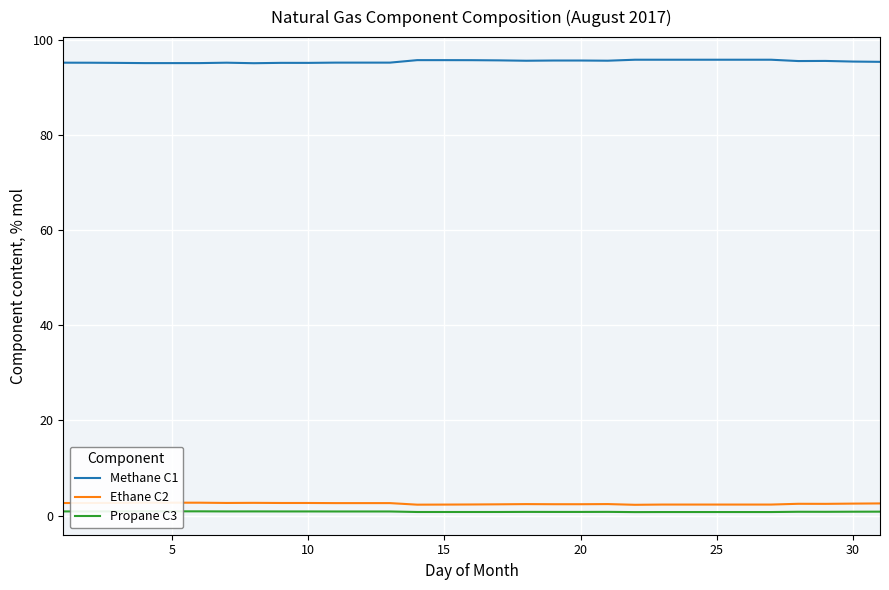

Is the value of Propane C3 at 29 greater than the value of Ethane C2 at 12?

No